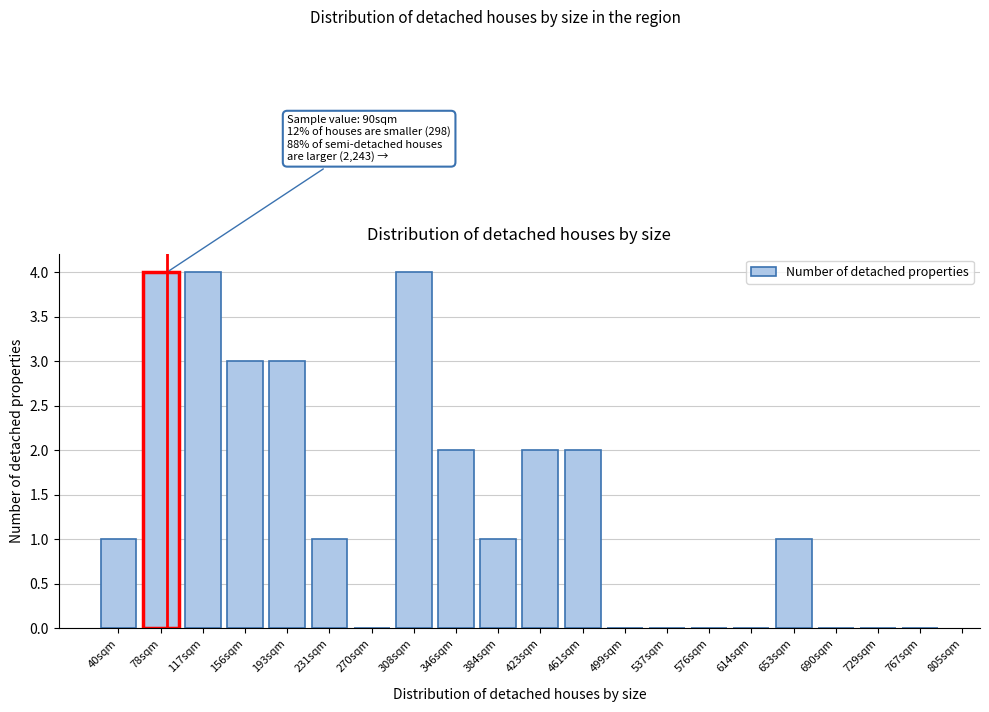

Reading left to right, list all the values displayed in this chart.

40sqm=1	78sqm=4	117sqm=4	156sqm=3	193sqm=3	231sqm=1	270sqm=0	308sqm=4	346sqm=2	384sqm=1	423sqm=2	461sqm=2	499sqm=0	537sqm=0	576sqm=0	614sqm=0	653sqm=1	690sqm=0	729sqm=0	767sqm=0